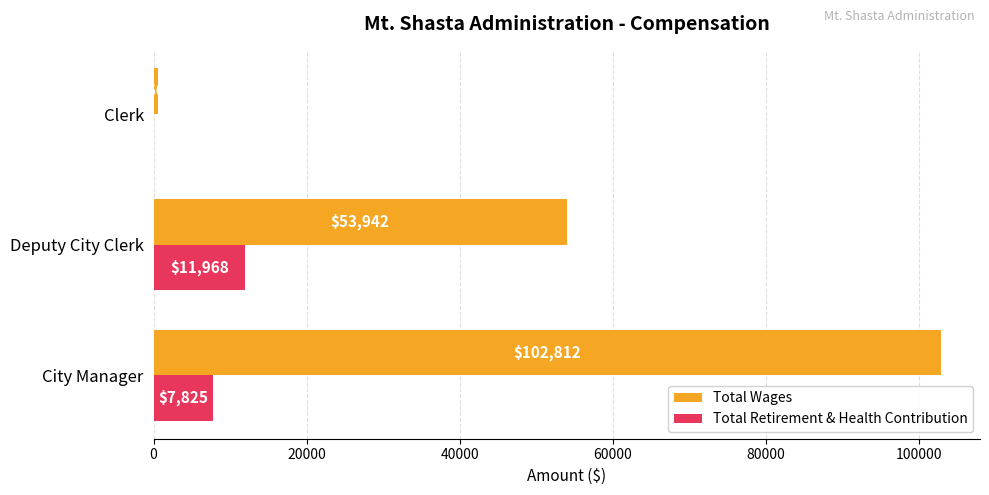

What is the approximate value of Total Wages at Deputy City Clerk, to the nearest 50?

53950